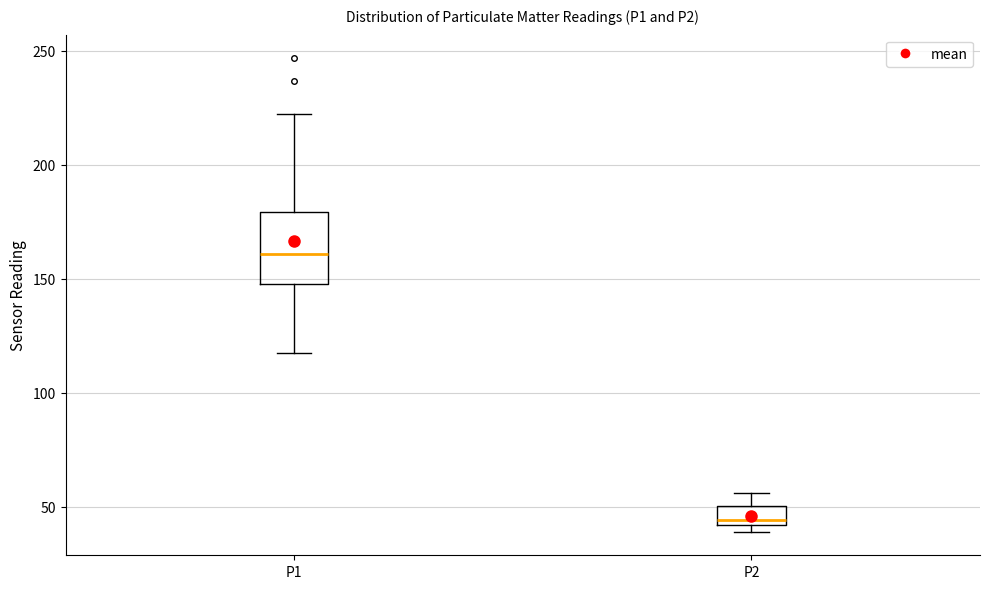

Which box is the tallest, from its lower edge to its upper edge?

P1